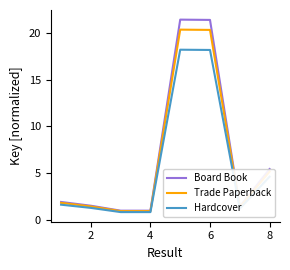

Does the chart have visible grid lines?

No